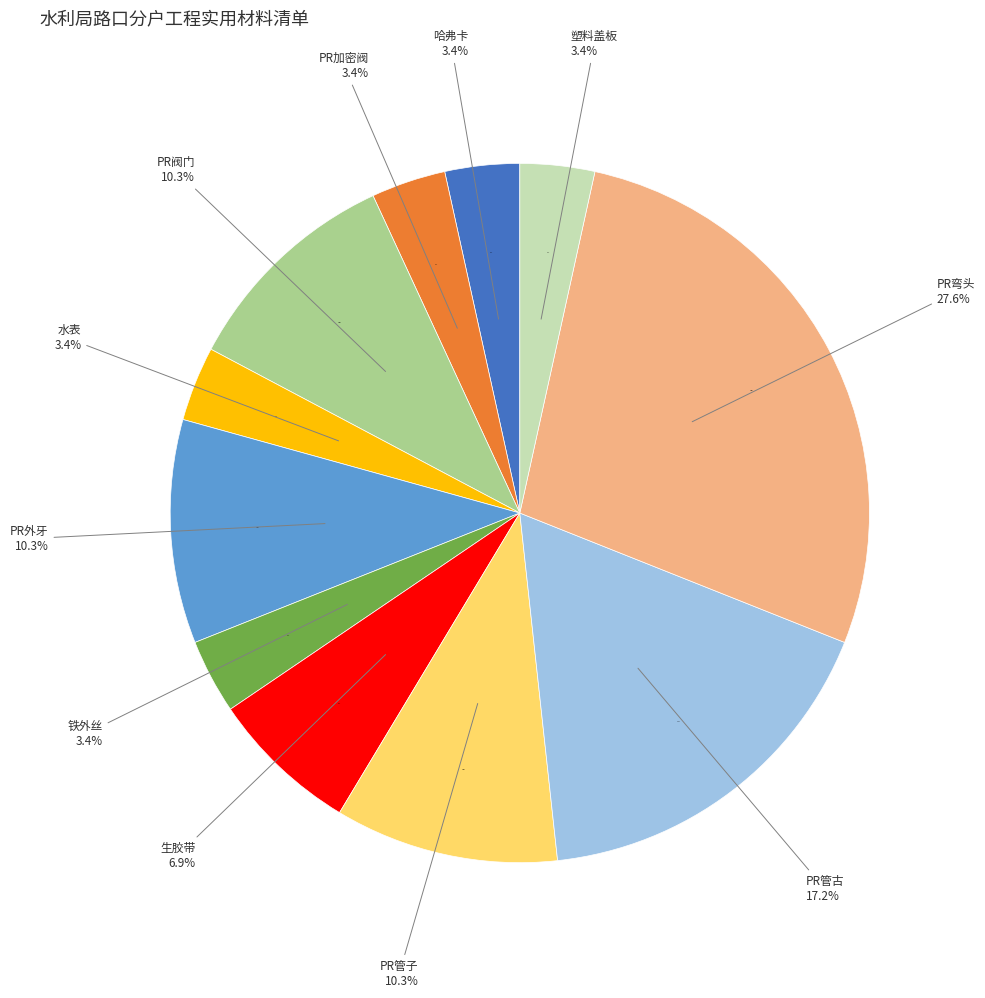

What is the total percentage of PR弯头 and 塑料盖板?

31.0%